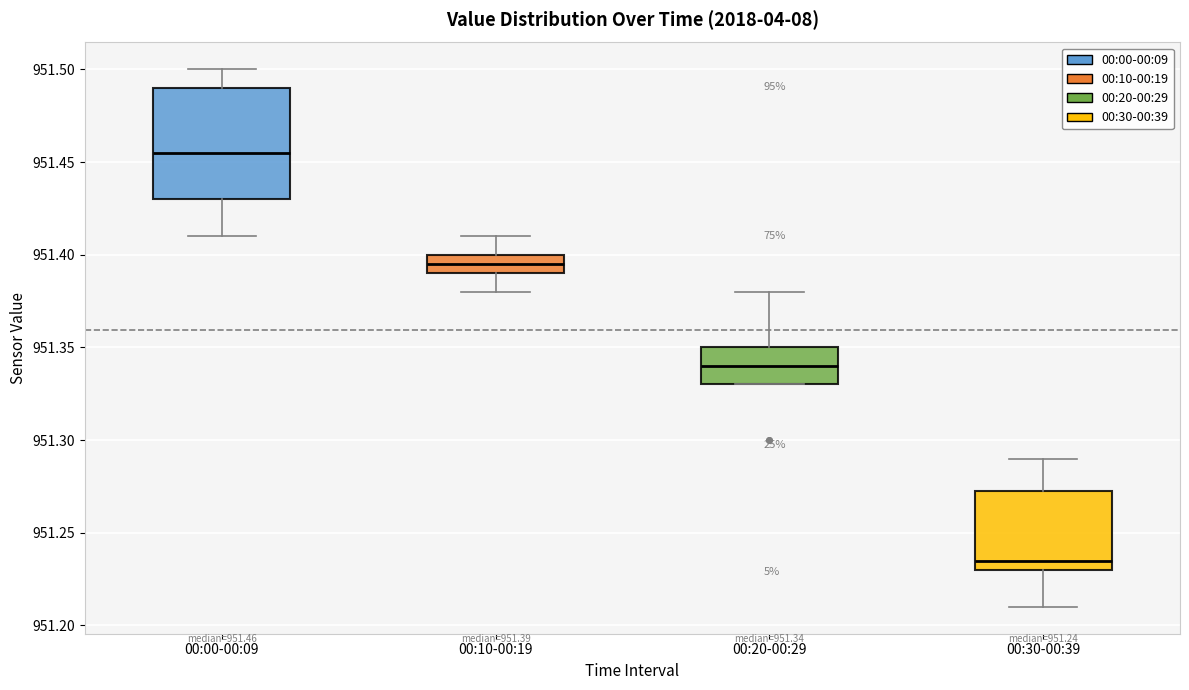

Which box's median line is the highest?

00:00-00:09